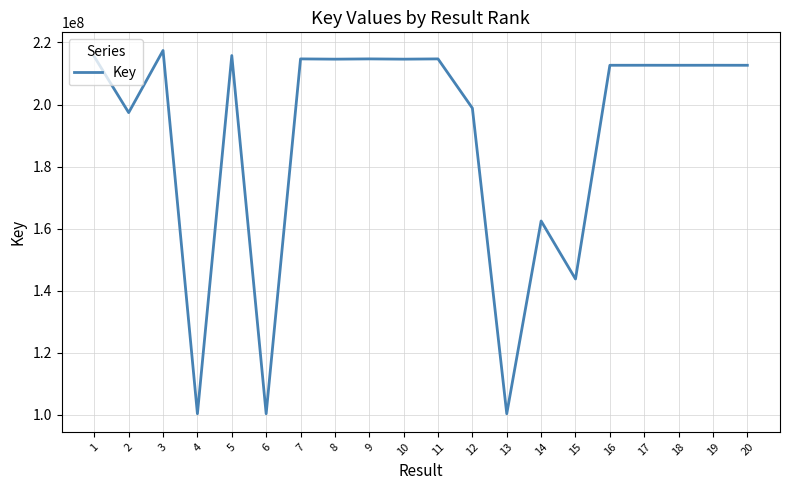

What is the greatest value displayed?

217397304